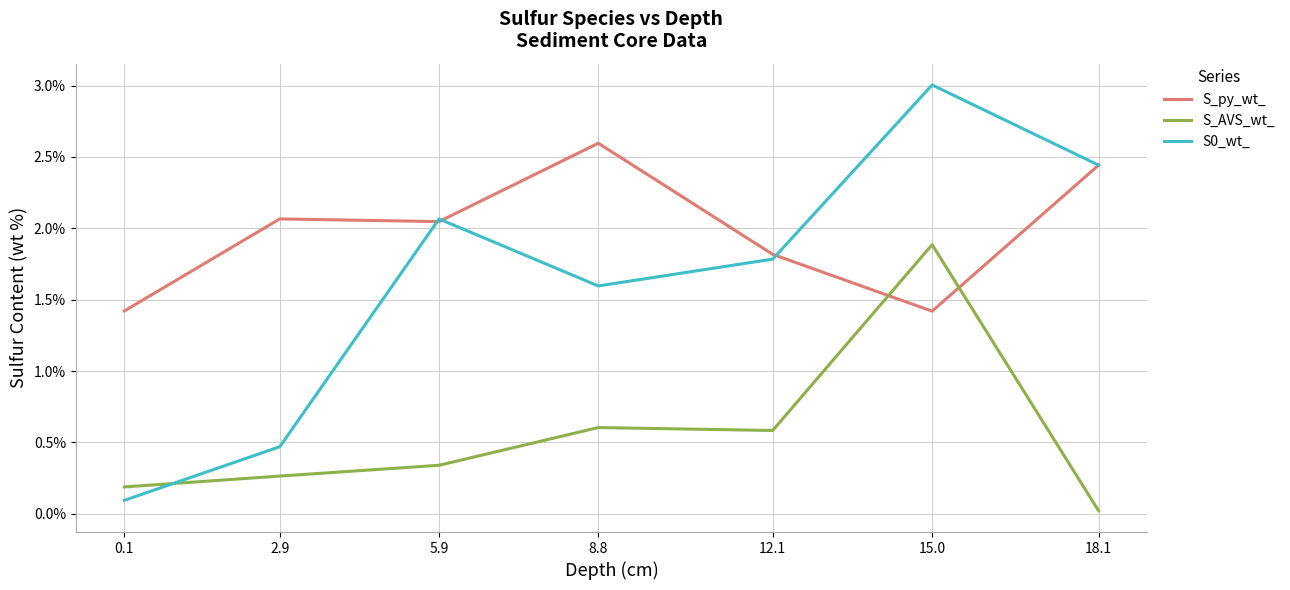

At how many categories does at least one series exceed 0?

7